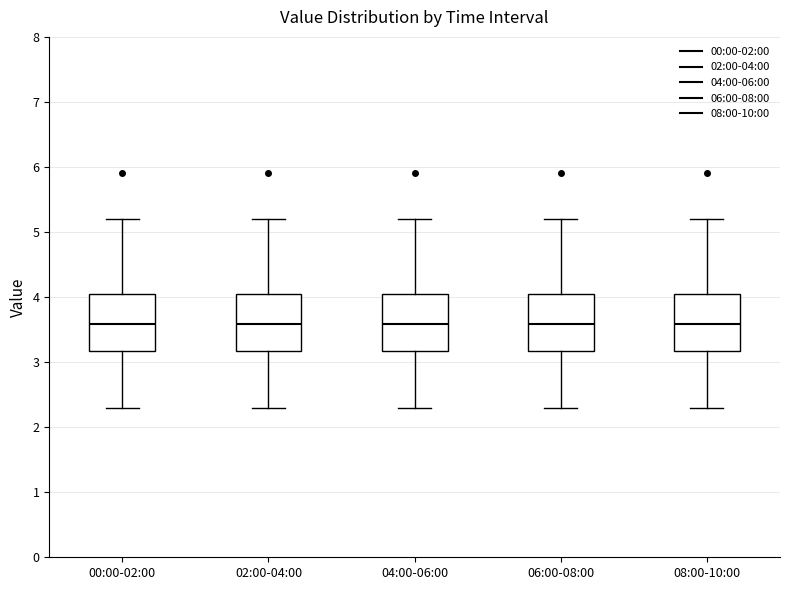

Where is the lower edge of the box for 02:00-04:00 on the y-axis? The values are not printed on the chart, so give them approximately, as read against the axis.

3.2